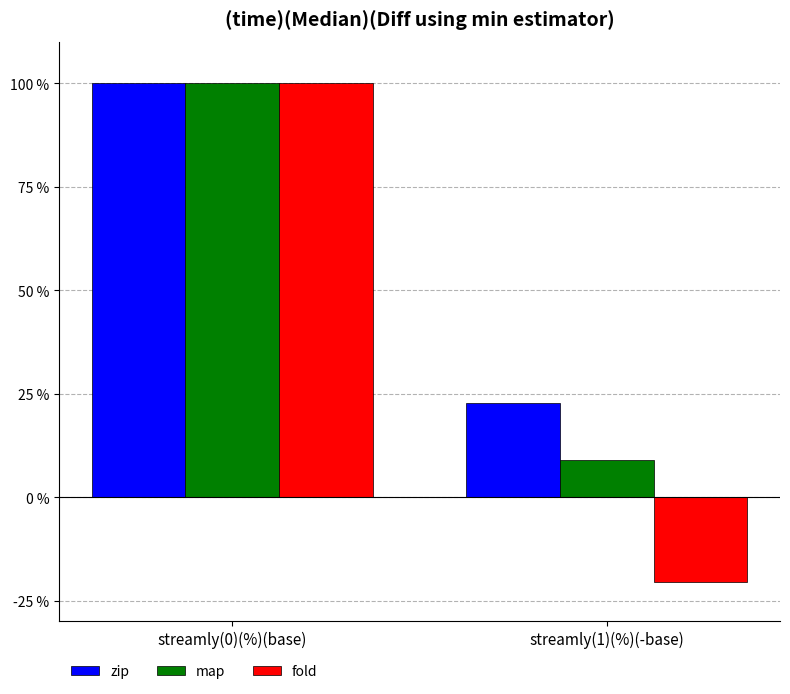

Reading right to left, what are all the values shown in this chart?

zip: streamly(1)(%)(-base)=22.7	streamly(0)(%)(base)=100.0
map: streamly(1)(%)(-base)=9.1	streamly(0)(%)(base)=100.0
fold: streamly(1)(%)(-base)=-20.5	streamly(0)(%)(base)=100.0